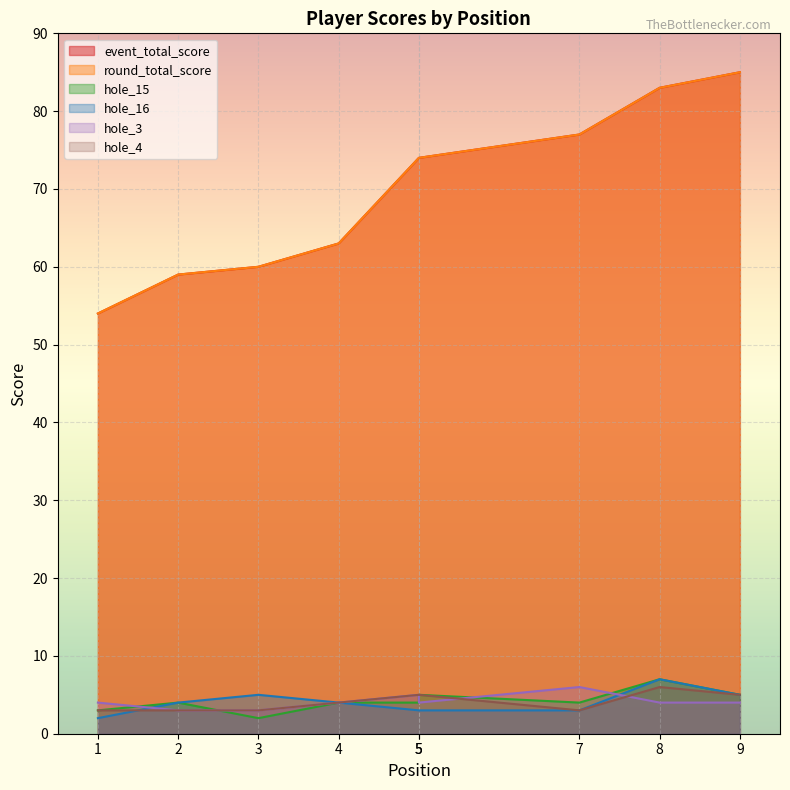

What is the average value of the hole_4 series?

4